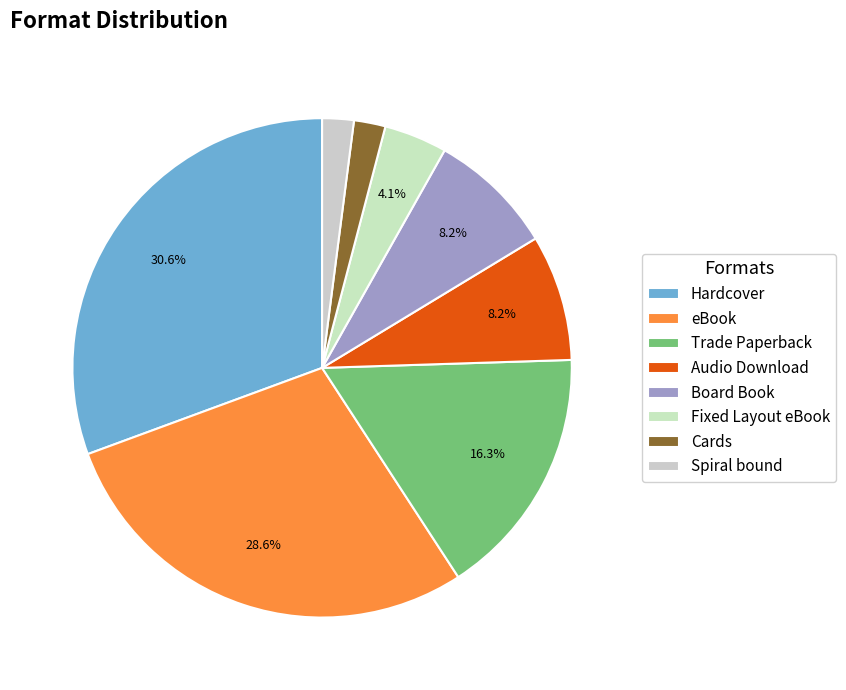

To the nearest percent, what percentage of the pie is Audio Download?

8%